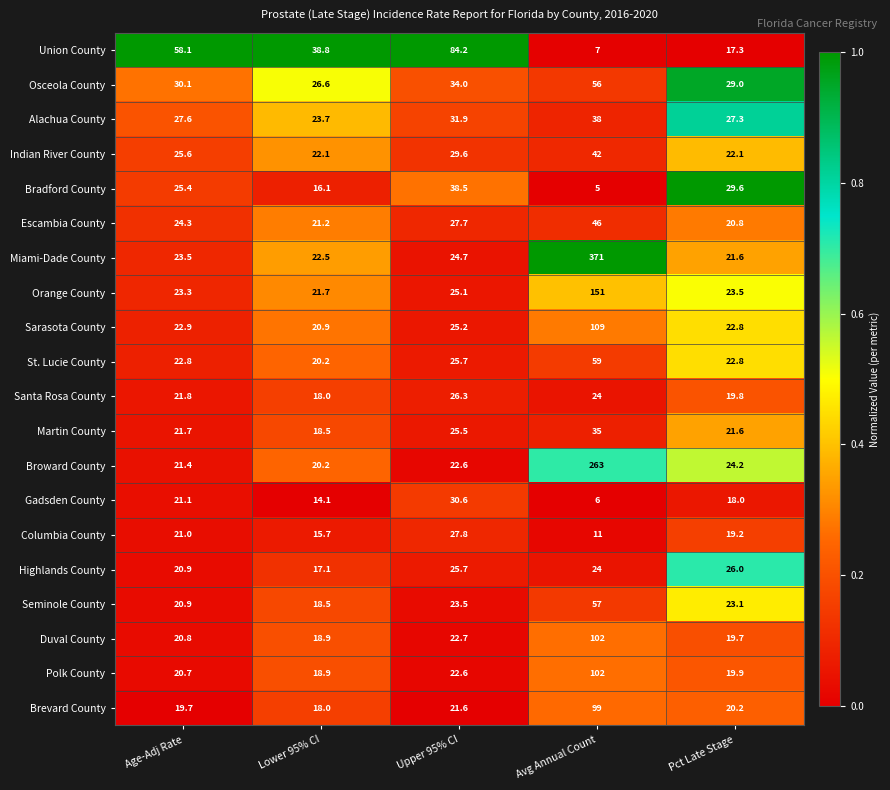

At which category is the sum across all series the highest?

Avg Annual Count